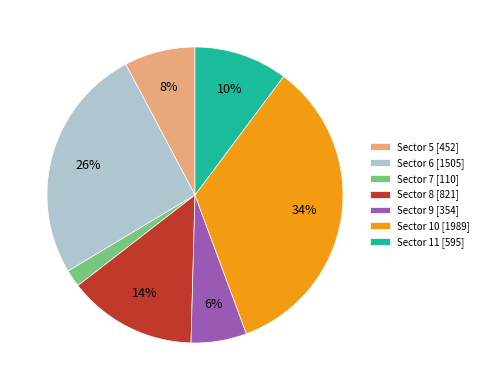

True or false: Sector 8 [821] accounts for 14% of the total.

True